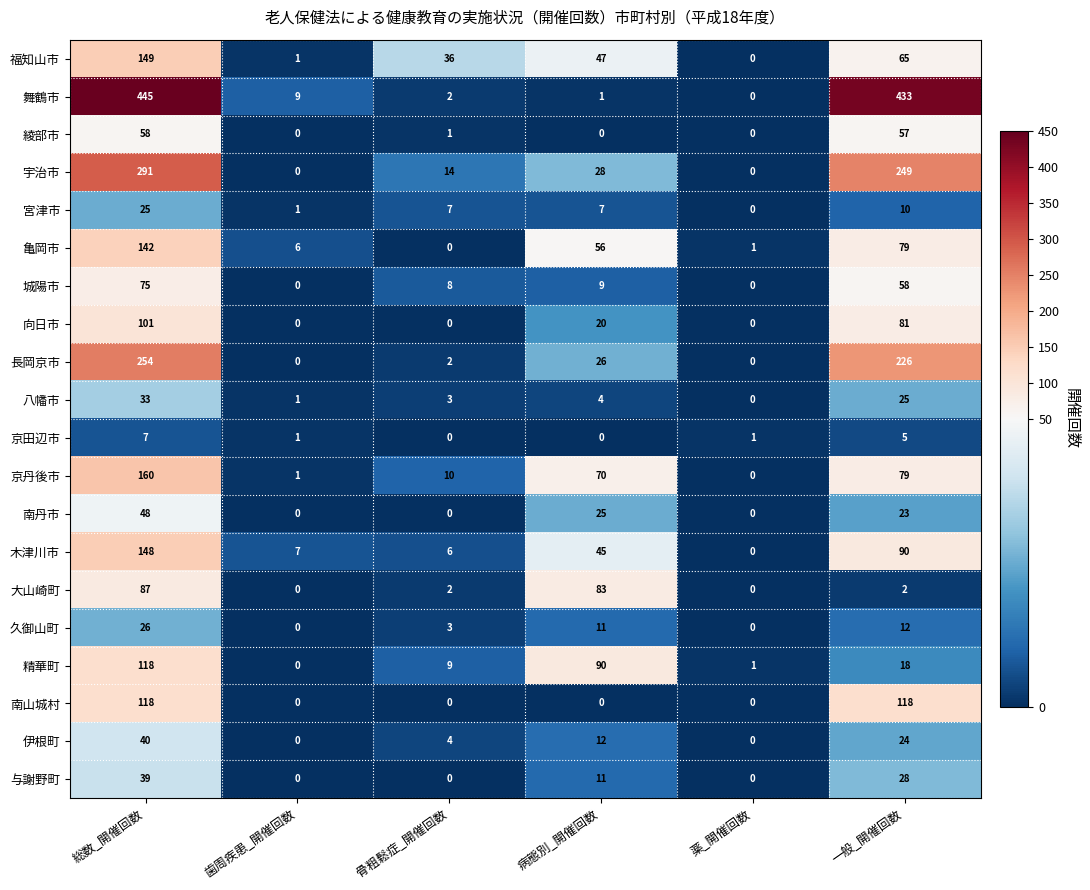

True or false: 木津川市 has a value of 45 at 病態別_開催回数.

True